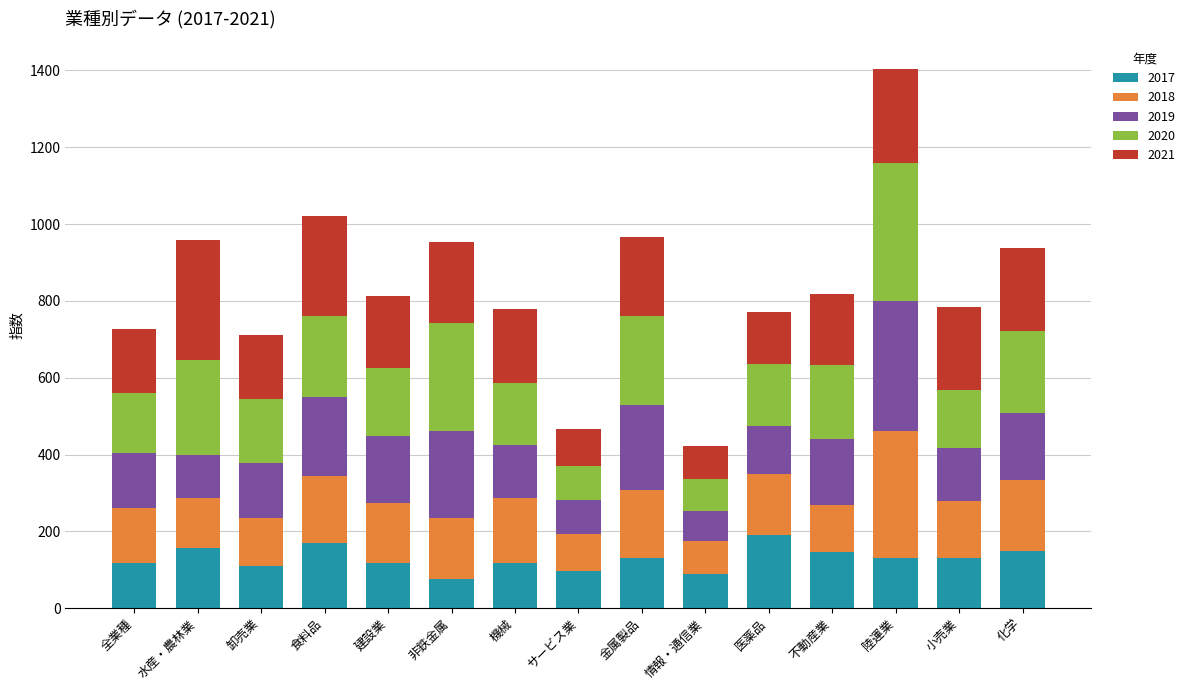

The 2017 series shows 57 at 金属製品. True or false?

False